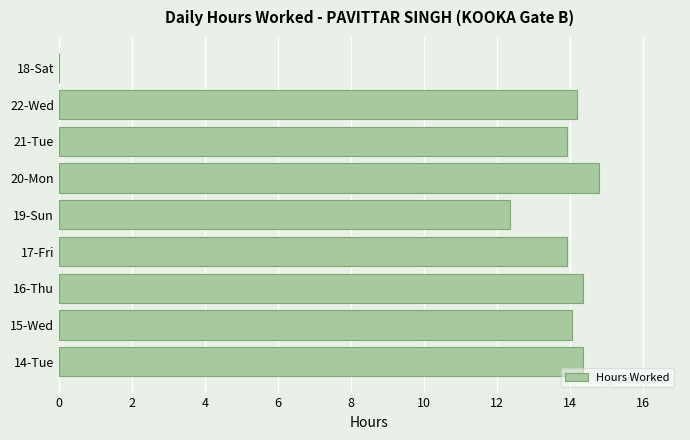

Where is the data nearest to the value 7?

19-Sun